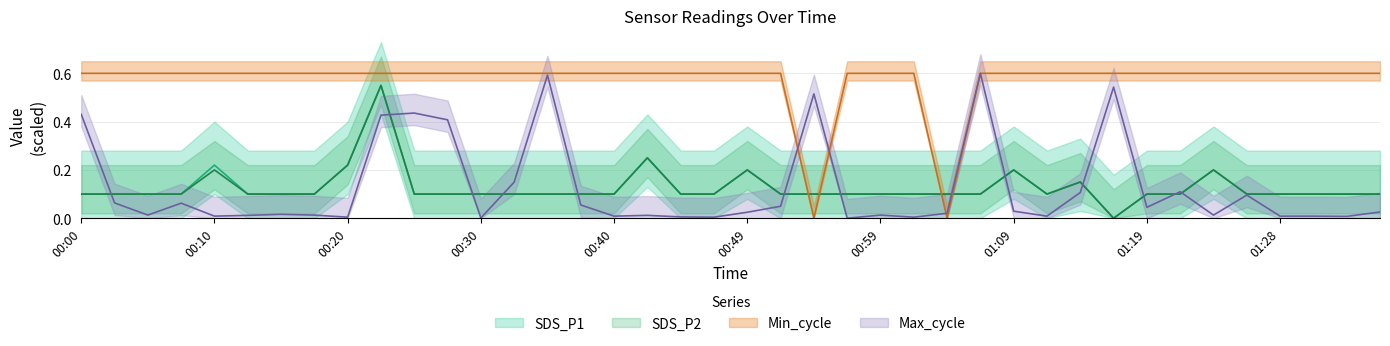

True or false: SDS_P2 has a value of 0.1 at 01:04.

True